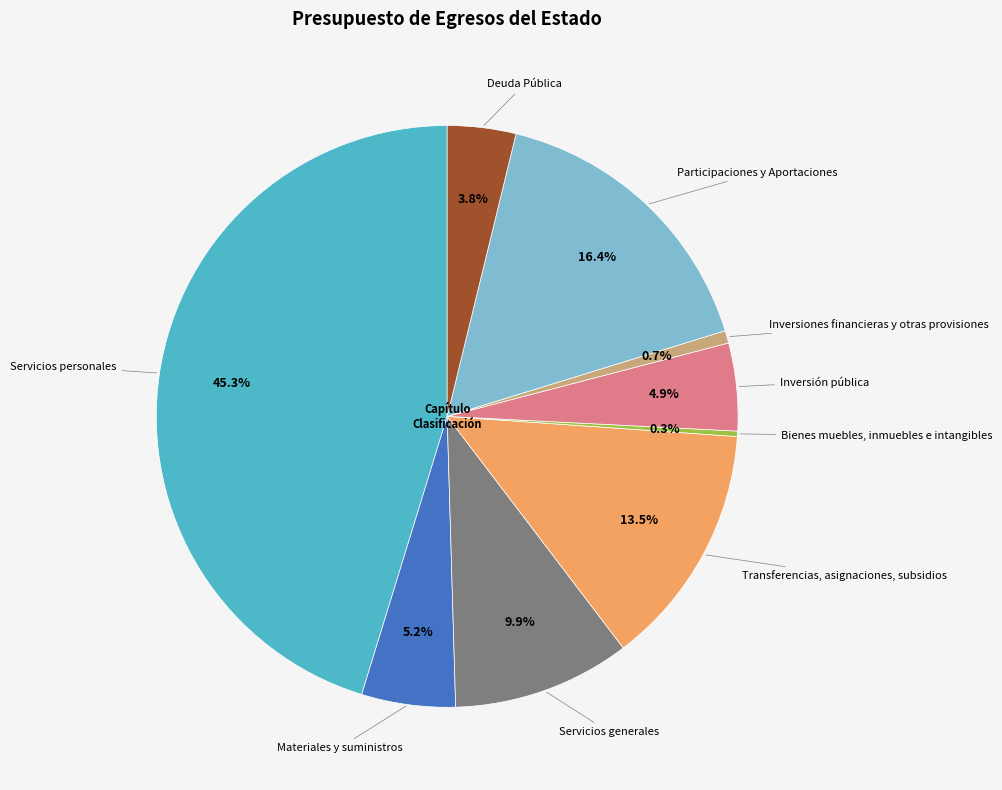

Is there a majority slice in this chart?

No